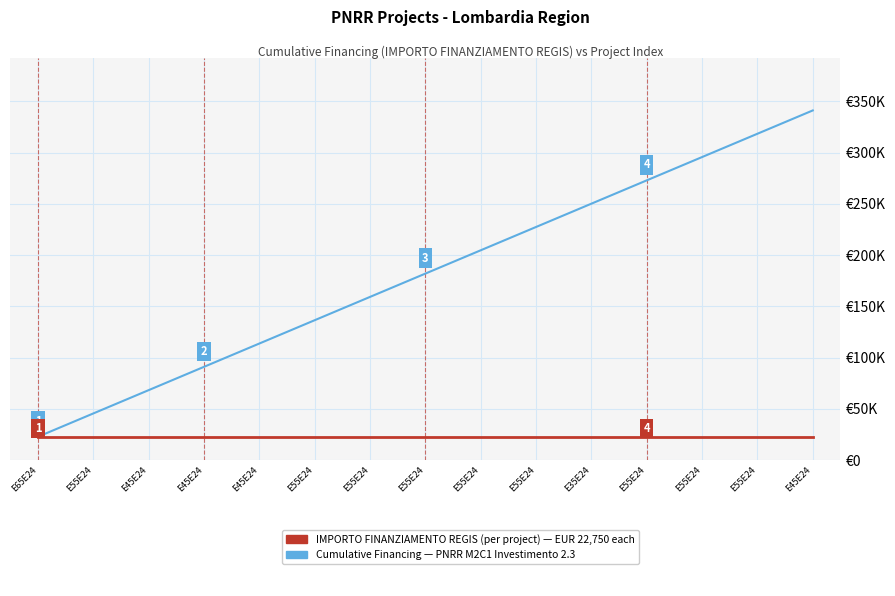

Does the chart display data point markers on the line(s)?

No